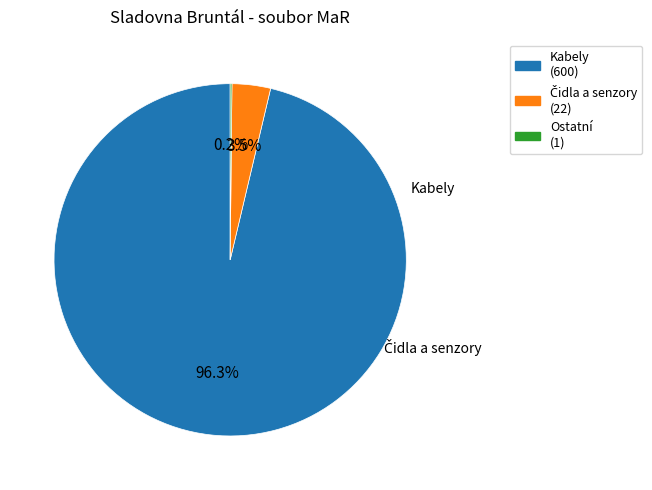

Does any single category account for the majority?

Yes